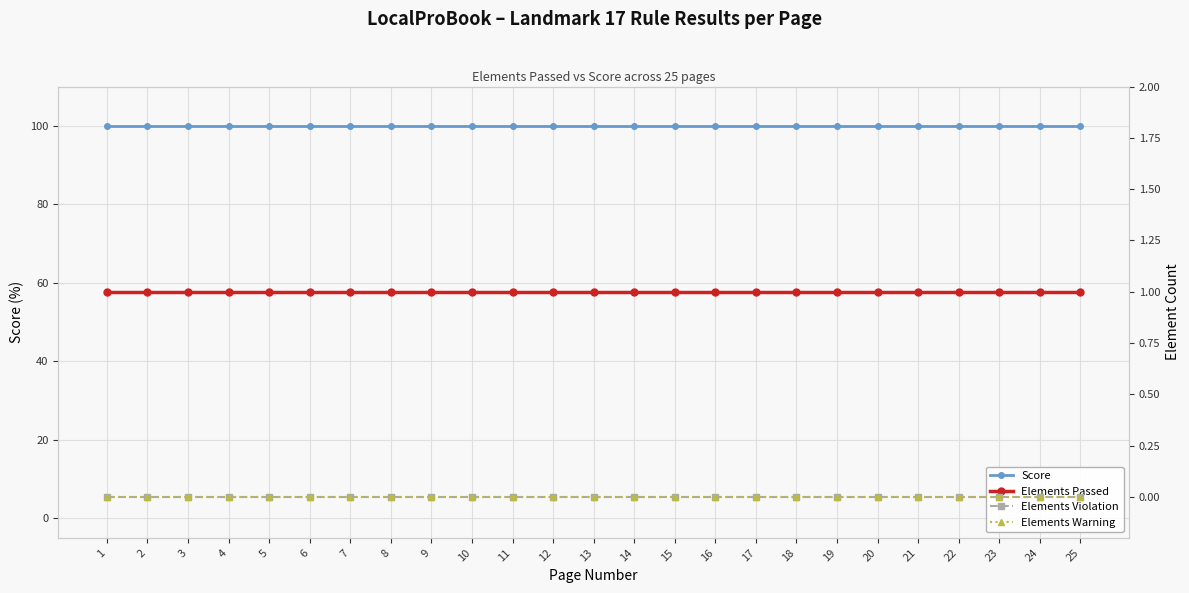

What is the spread (max minus min) of values at 4?

100